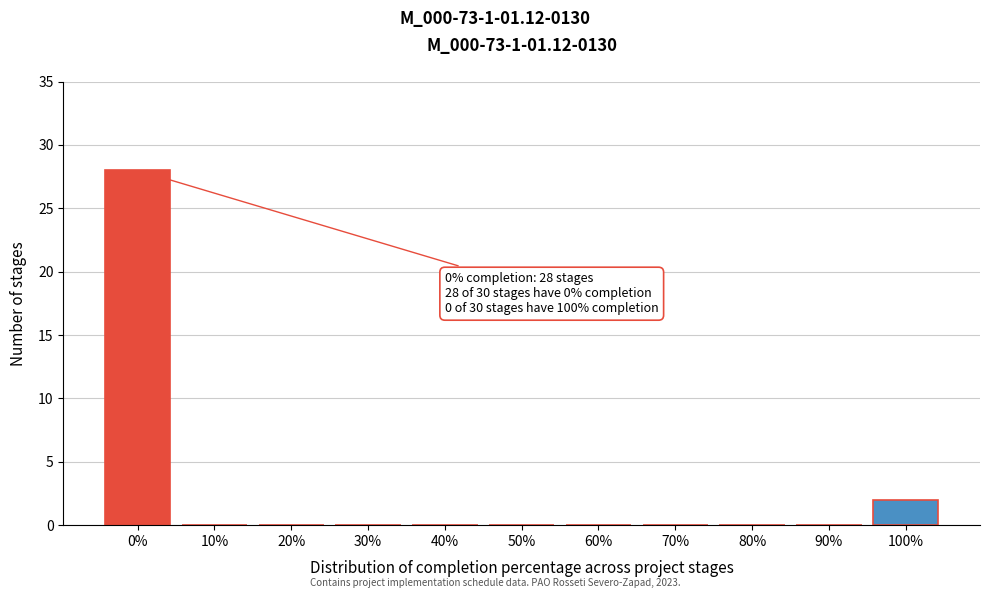

Reading left to right, extract all data points from this chart.

0%=28	10%=0	20%=0	30%=0	40%=0	50%=0	60%=0	70%=0	80%=0	90%=0	100%=2